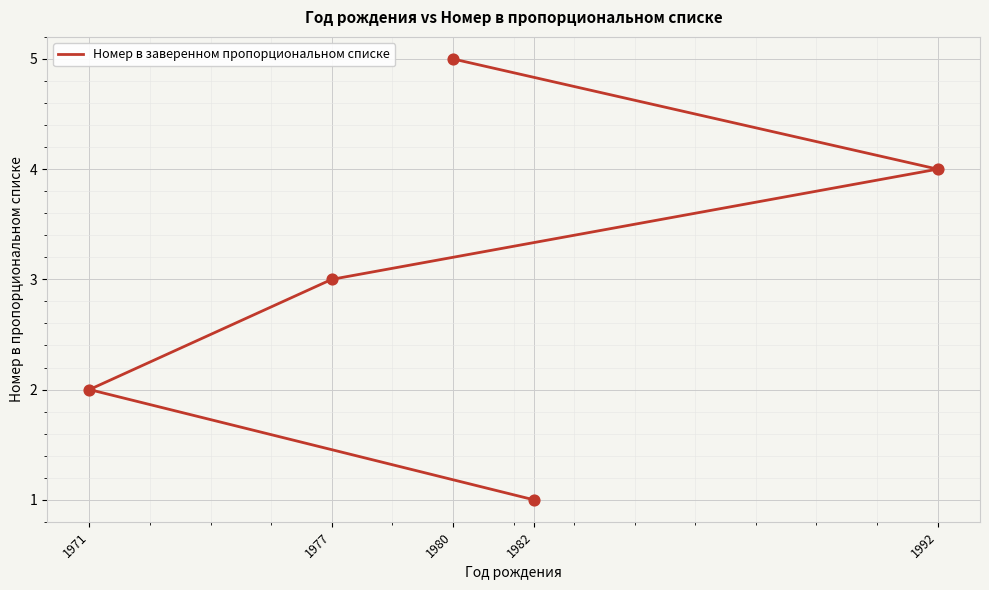

What is the change in value from 1971 to 1992?

+2